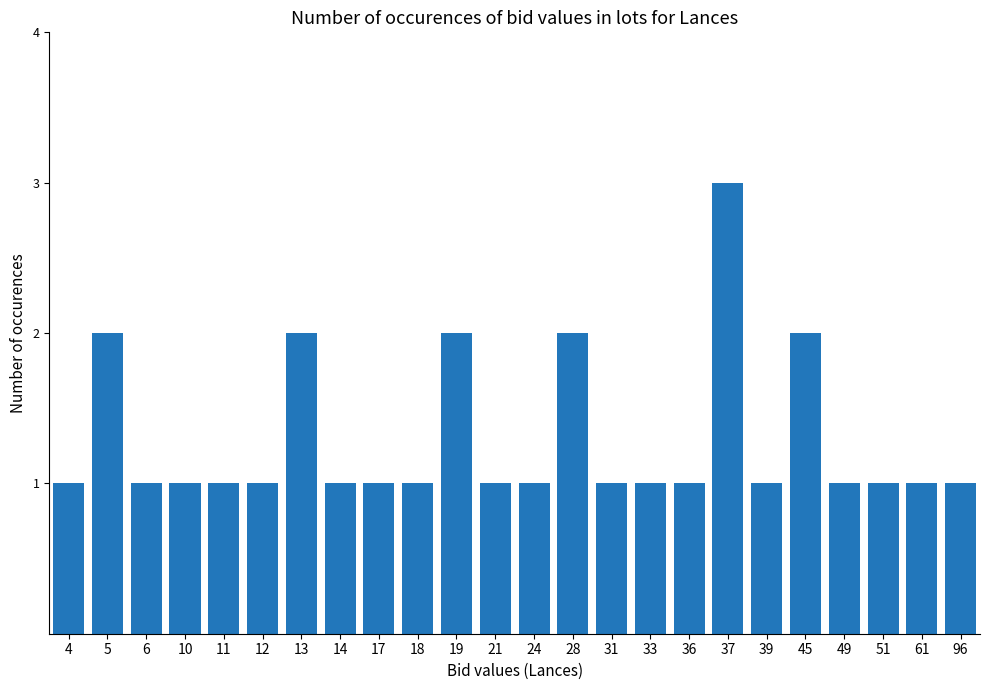

What is the ratio of the value at 37 to the value at 6?

3.0